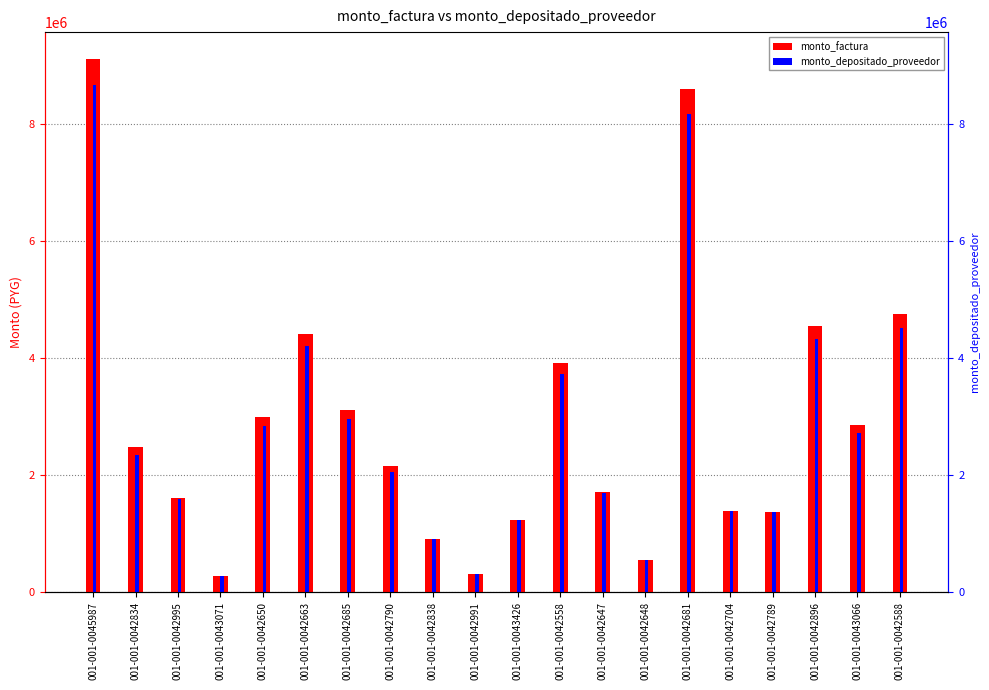

List the labels in order of monto_depositado_proveedor value, smallest first.

001-001-0043071, 001-001-0042991, 001-001-0042648, 001-001-0042838, 001-001-0043426, 001-001-0042789, 001-001-0042704, 001-001-0042995, 001-001-0042647, 001-001-0042790, 001-001-0042834, 001-001-0043066, 001-001-0042650, 001-001-0042685, 001-001-0042558, 001-001-0042663, 001-001-0042896, 001-001-0042588, 001-001-0042681, 001-001-0045987